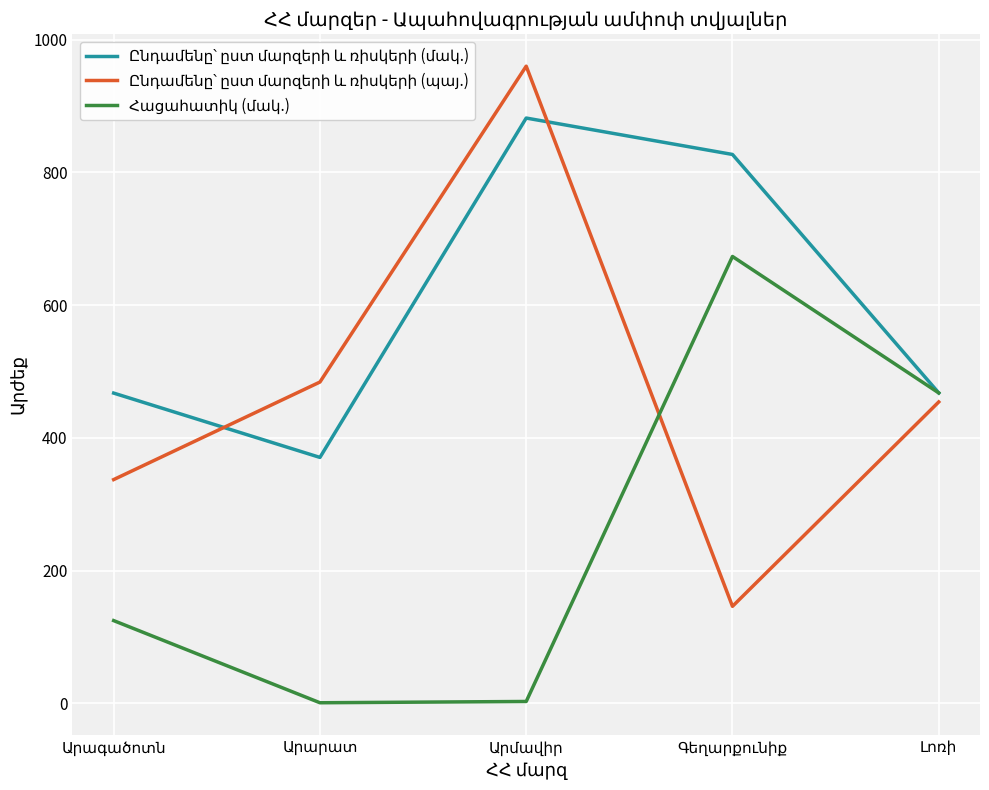

Is it true that Հացահատիկ (մակ.) equals 0.3 at Արարատ?

False